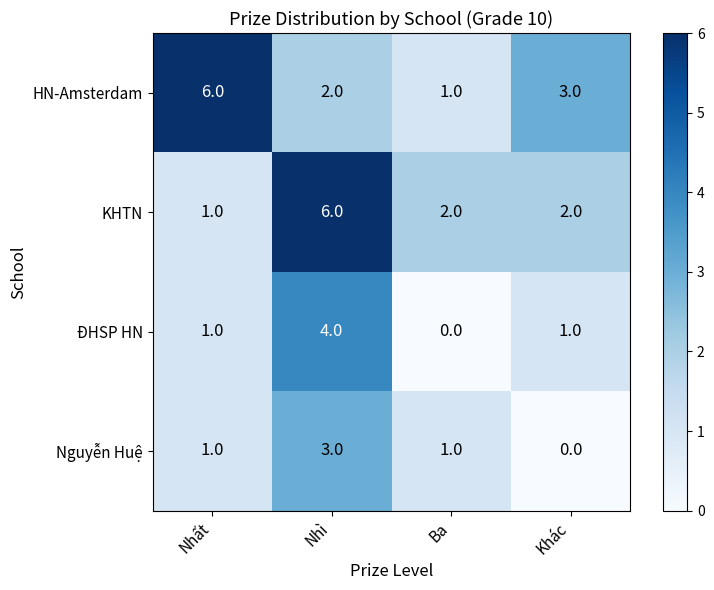

What is the highest value of the ĐHSP HN series?

4